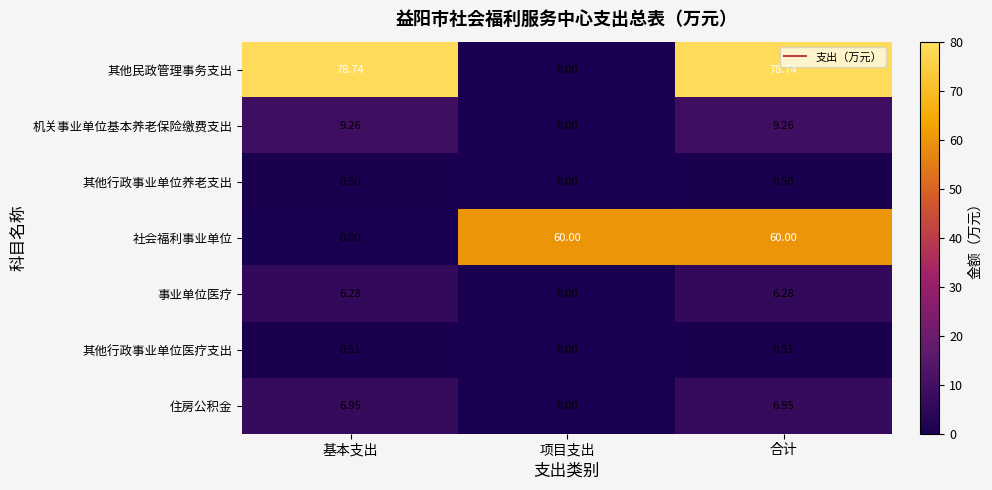

Where is 其他行政事业单位医疗支出 nearest to the value 0?

项目支出